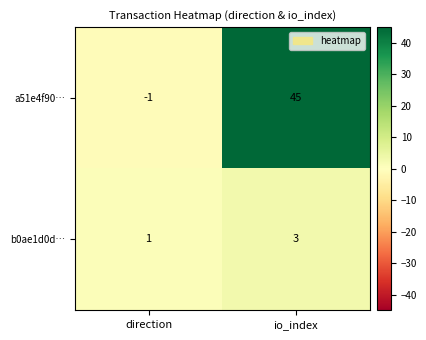

What is the sum of all a51e4f90… values?

44